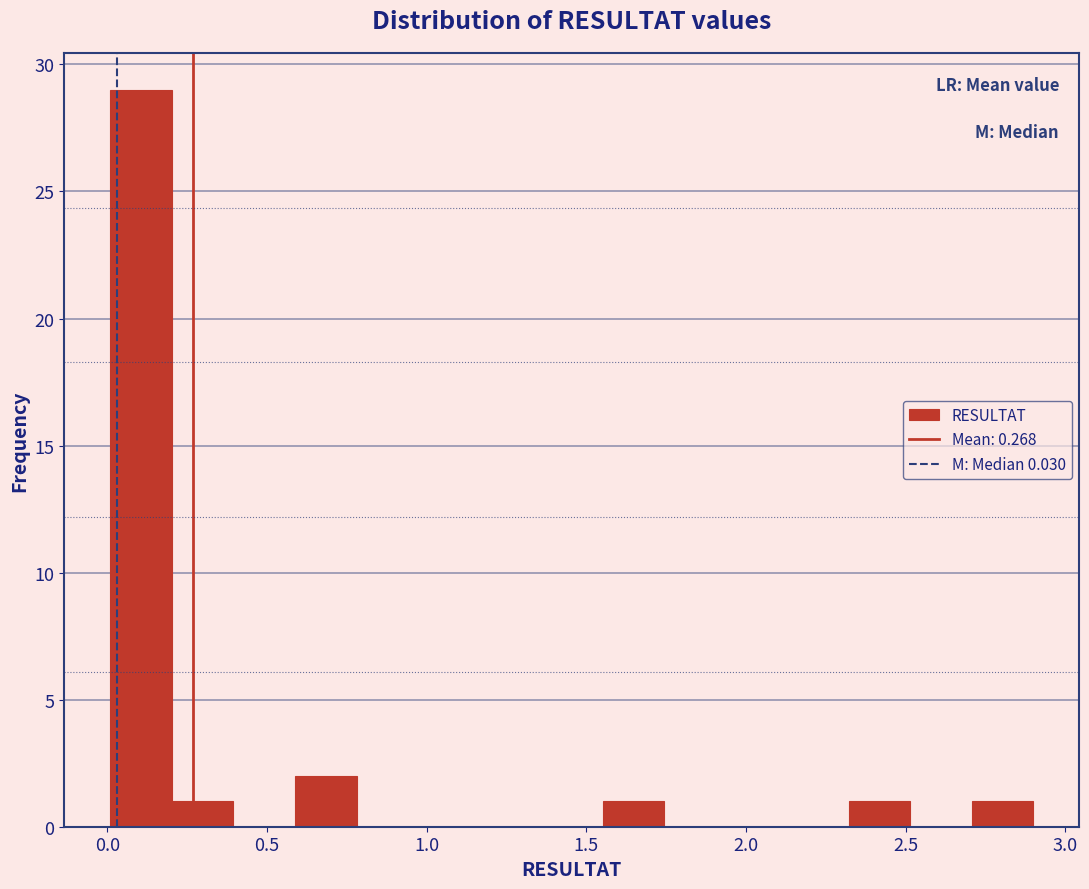

Around what value on the x-axis is the tallest bar? Give the approximate position of its centre, as read against the axis.

0.10